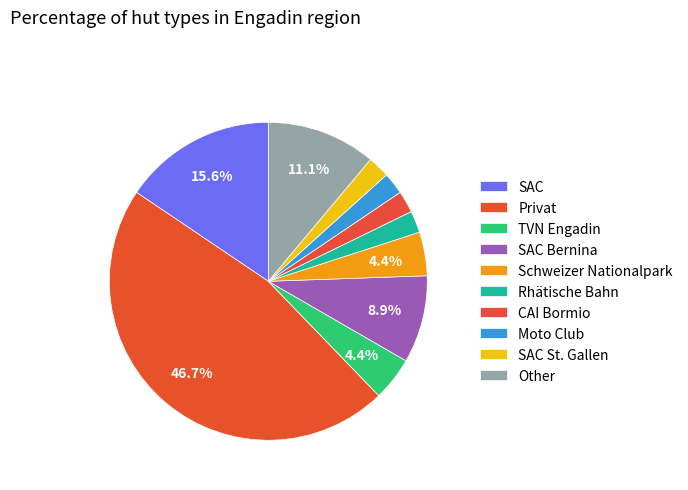

To the nearest percent, what portion does CAI Bormio represent?

2%